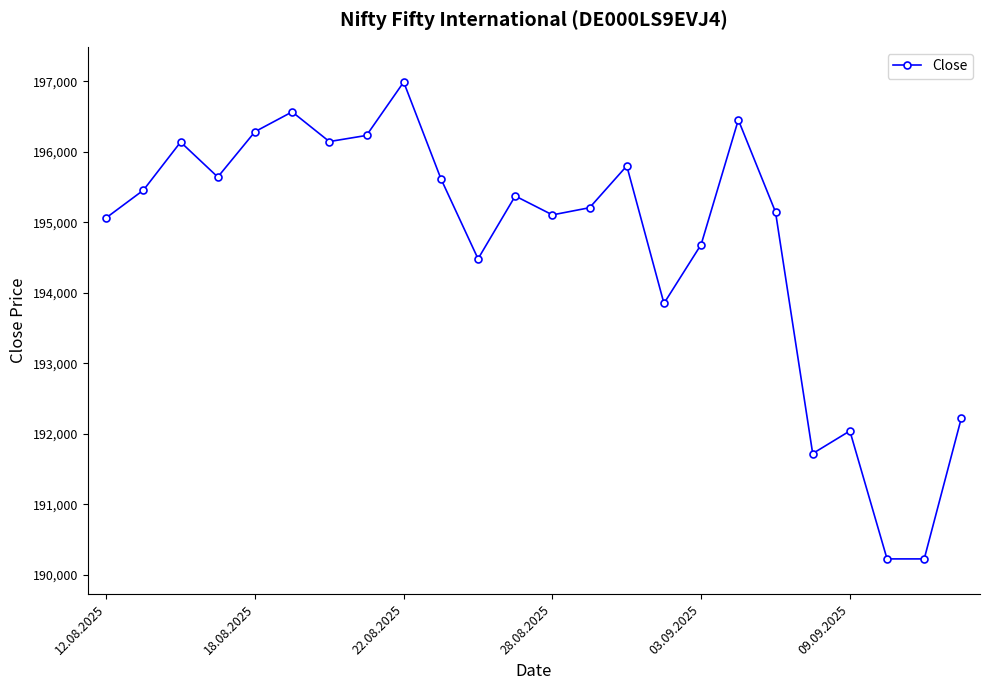

What is the difference between the second highest and second lowest values?

6340